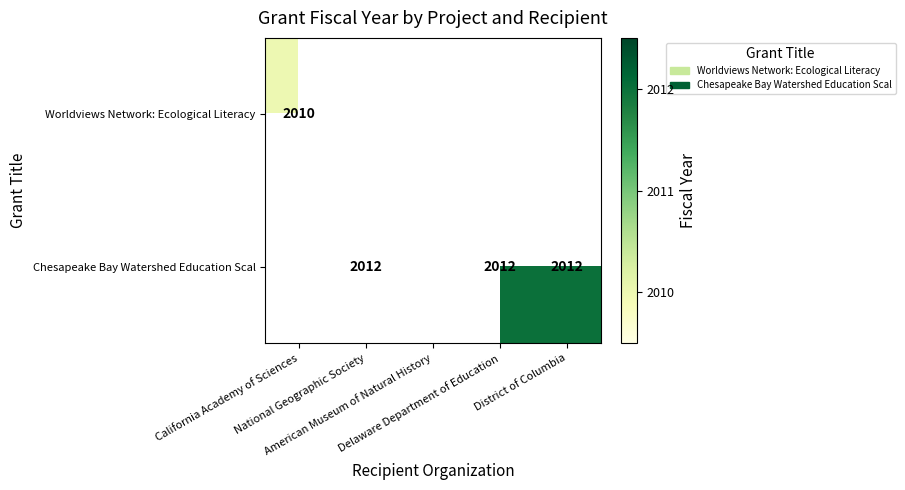

What is the minimum value for Worldviews Network: Ecological Literacy?

2010.0